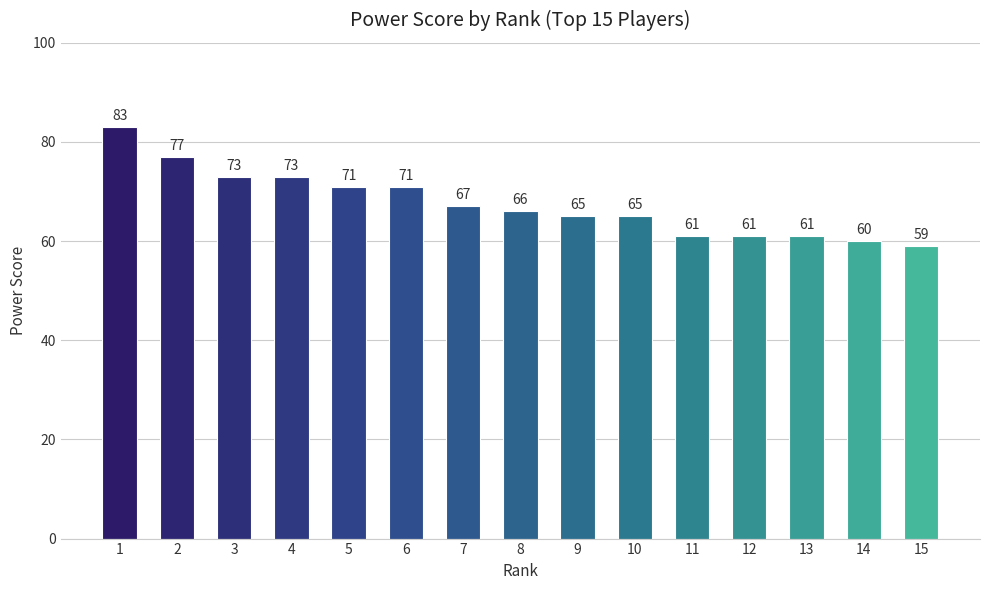

What is the value of the 9th bar from the left?

65